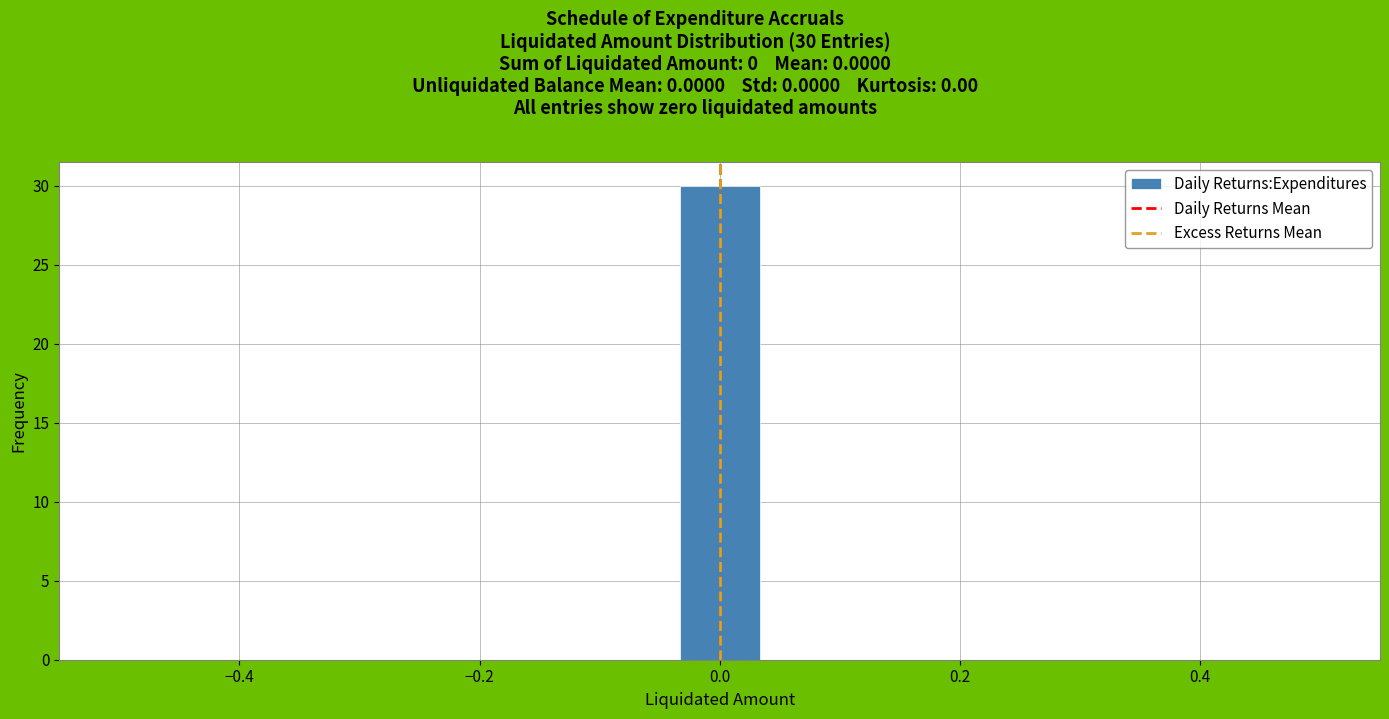

Read against the x-axis, roughly where is the centre of the tallest bar?

0.00